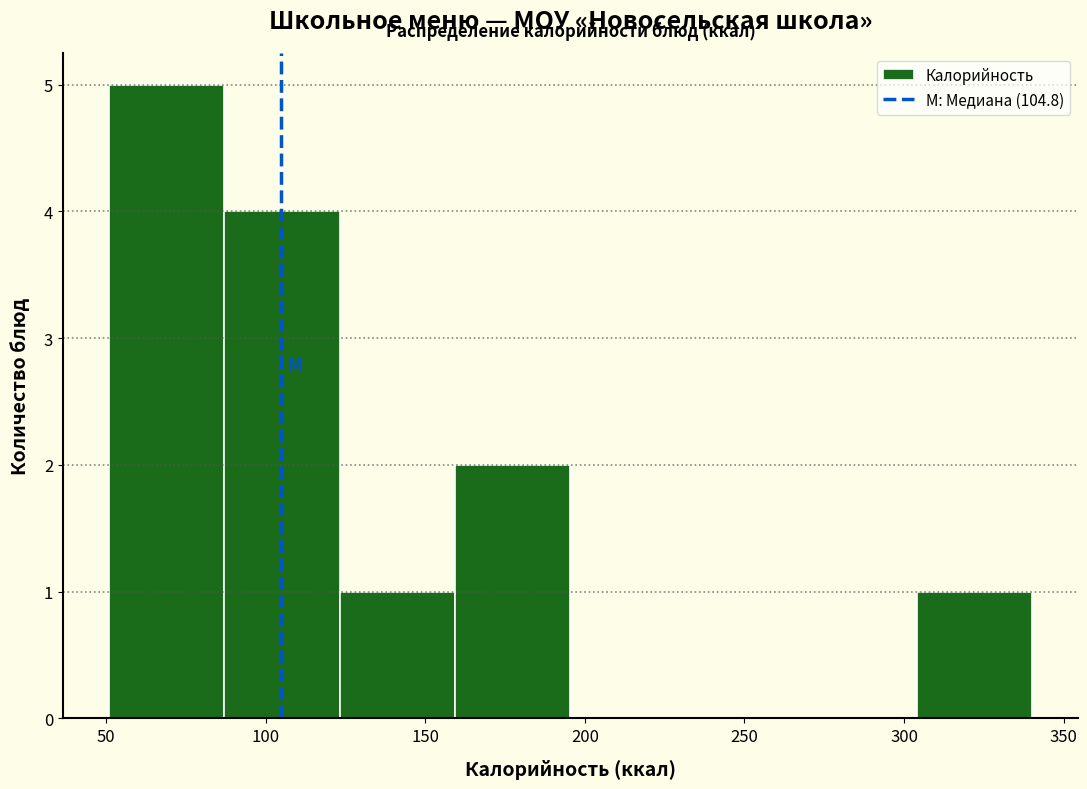

Reading left to right, list every bar in this chart as the range it spans on the x-axis followed by its height. Neither the bar edges nor the heights are printed on the chart, so give them approximately, as read against the axes.

50 to 85: 5
85 to 125: 4
125 to 160: 1
160 to 195: 2
195 to 230: 0
230 to 270: 0
270 to 305: 0
305 to 340: 1